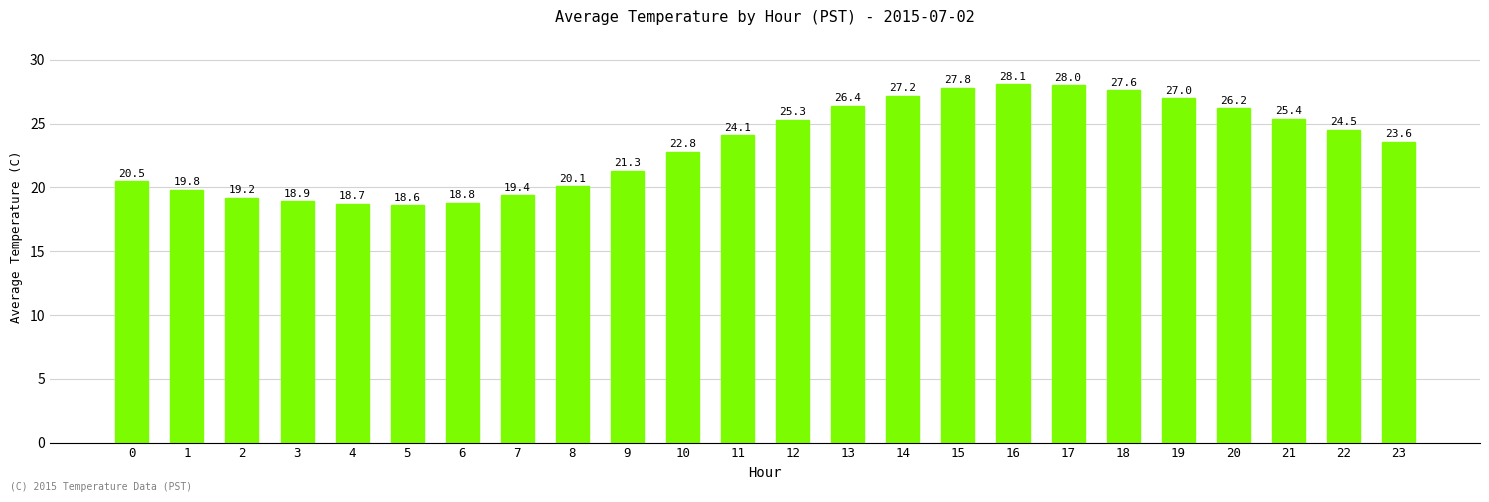

The value at 5 is 18.6. True or false?

True